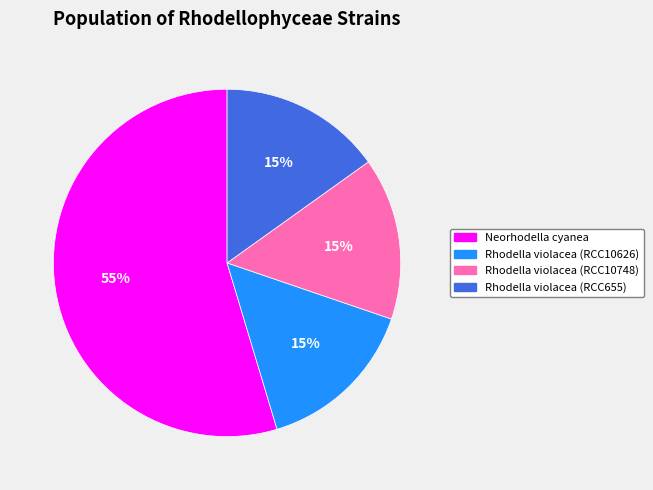

Is it true that Rhodella violacea (RCC10626) is 1% of the pie?

False